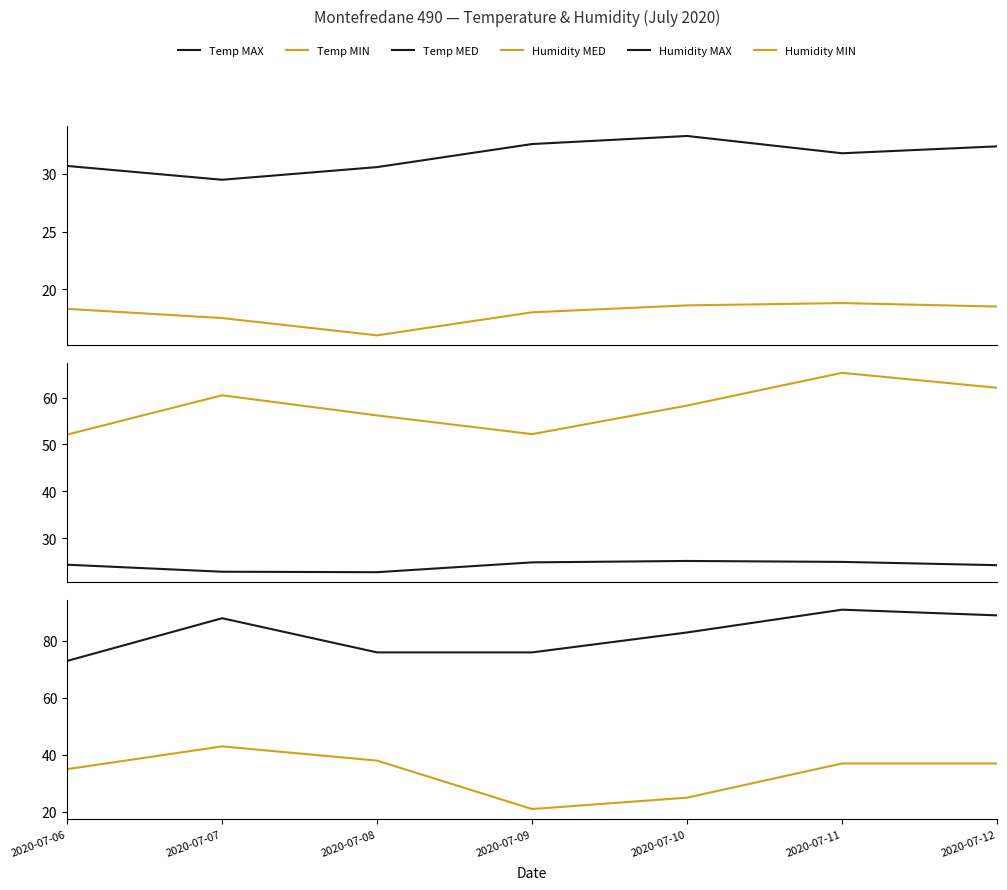

True or false: Humidity MIN has a value of 35.0 at 2020-07-06.

True